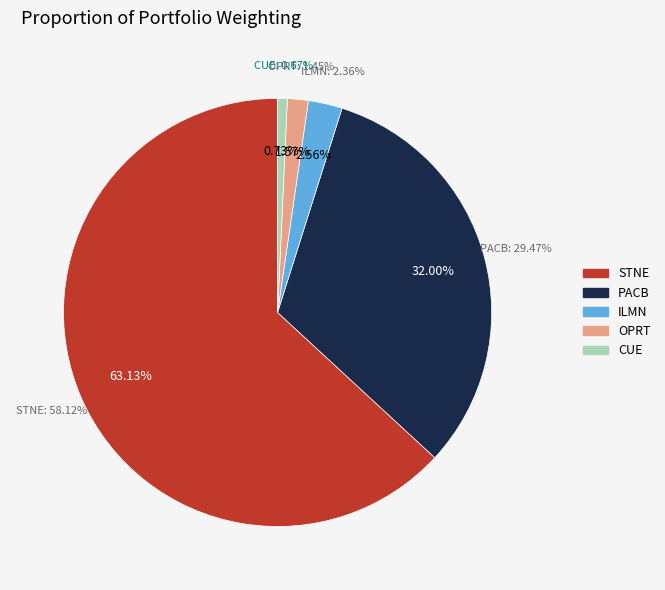

Which slice is the smallest?

CUE HEALTH INC